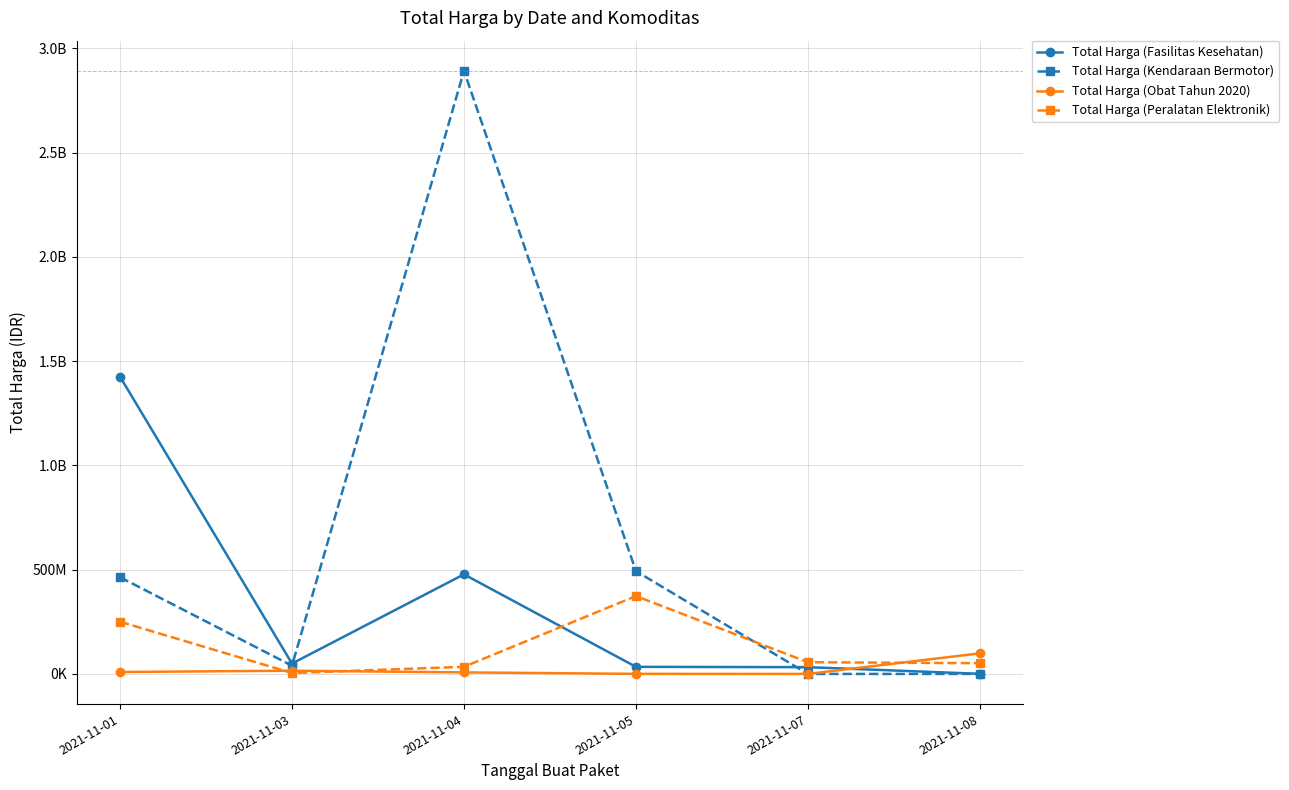

Is it true that Total Harga (Kendaraan Bermotor) equals 0 at 2021-11-08?

True